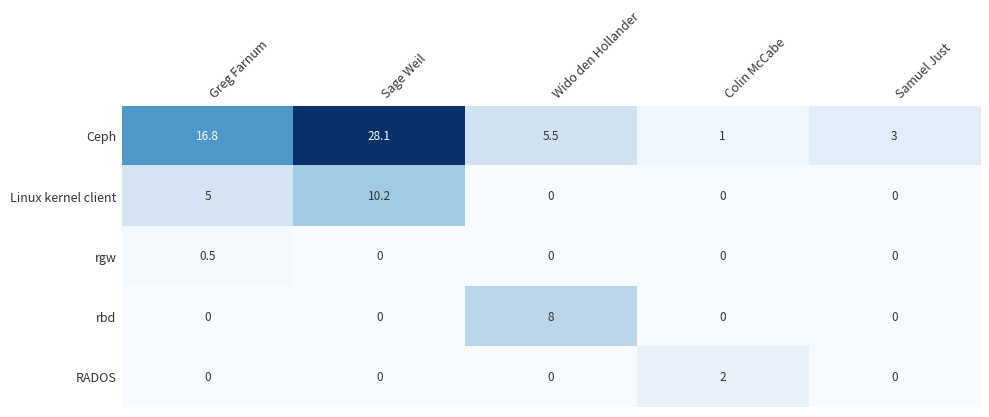

Which series has the largest range (max minus min)?

Ceph